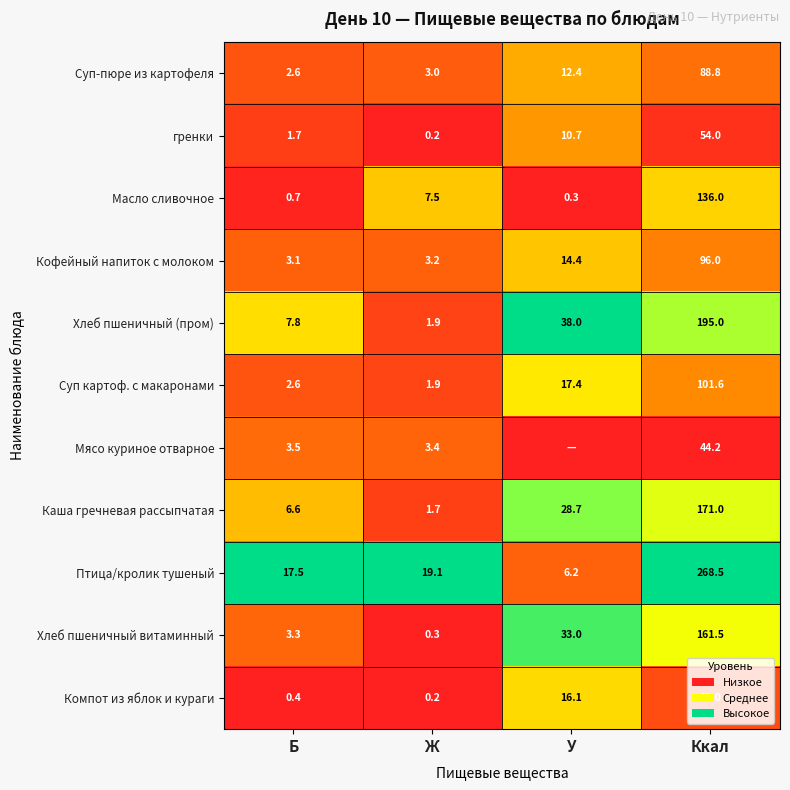

Rank the categories by Суп-пюре из картофеля value from highest to lowest.

Ккал, У, Ж, Б